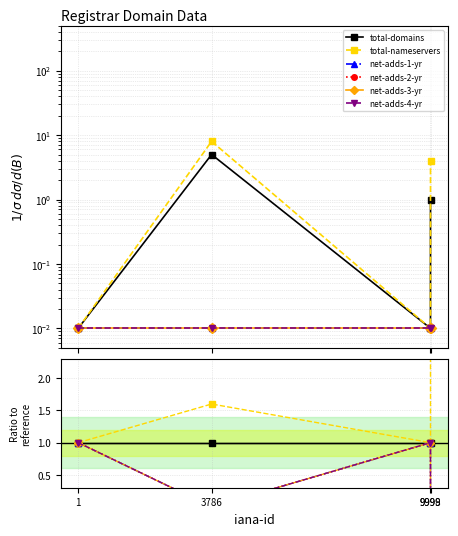

At which label is total-nameservers closest to 2?

3786